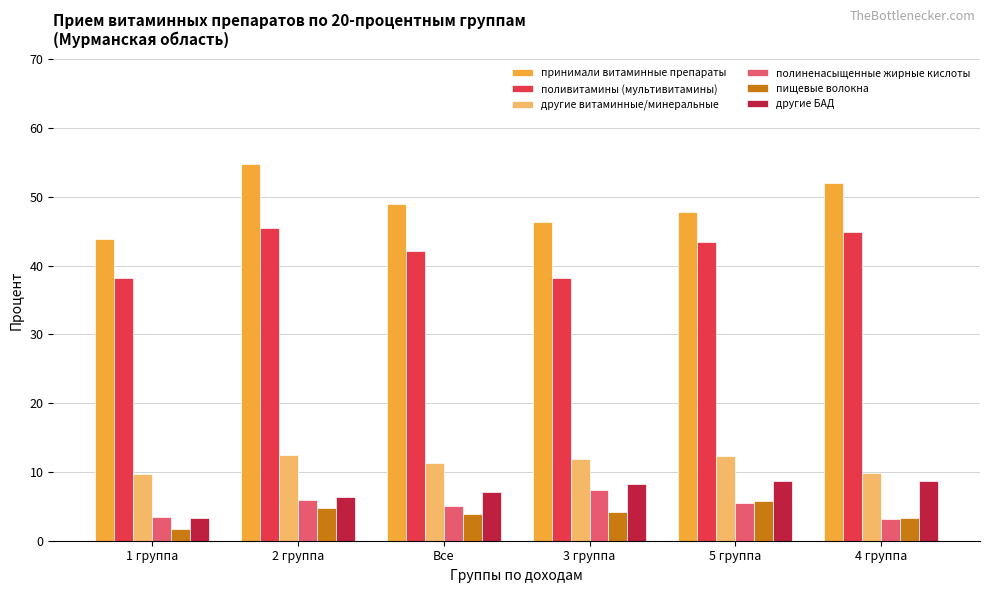

Read the поливитамины (мультивитамины) value at 2 группа.

45.4